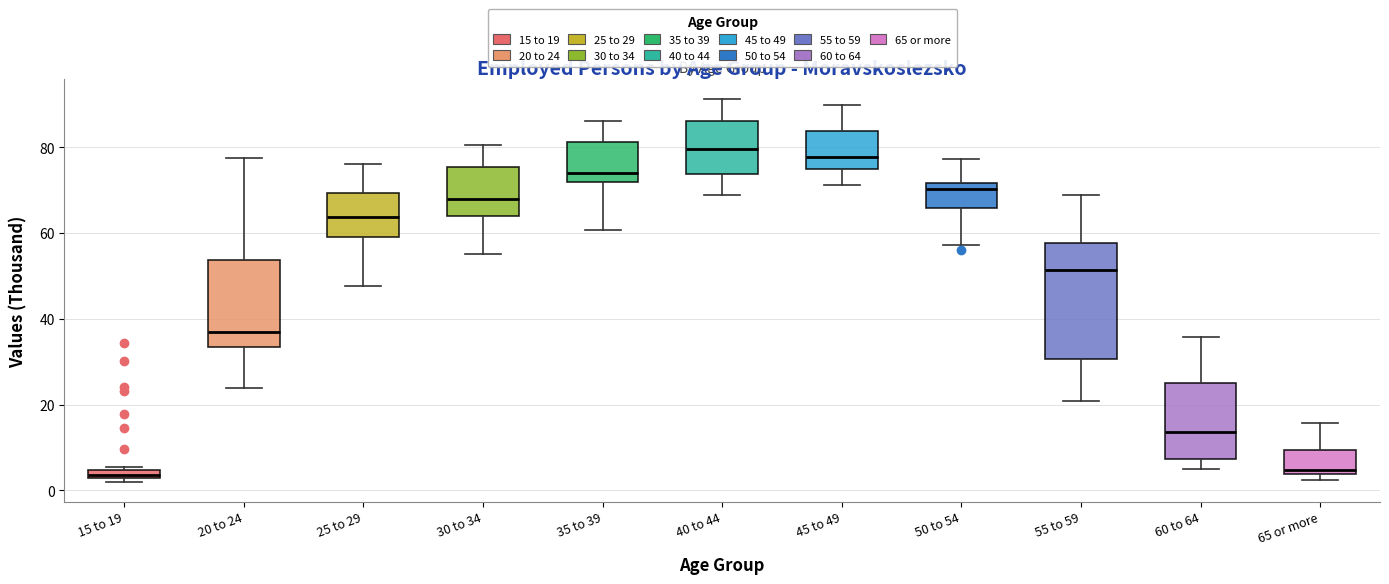

Where is the upper edge of the box for 65 or more on the y-axis? The values are not printed on the chart, so give them approximately, as read against the axis.

10